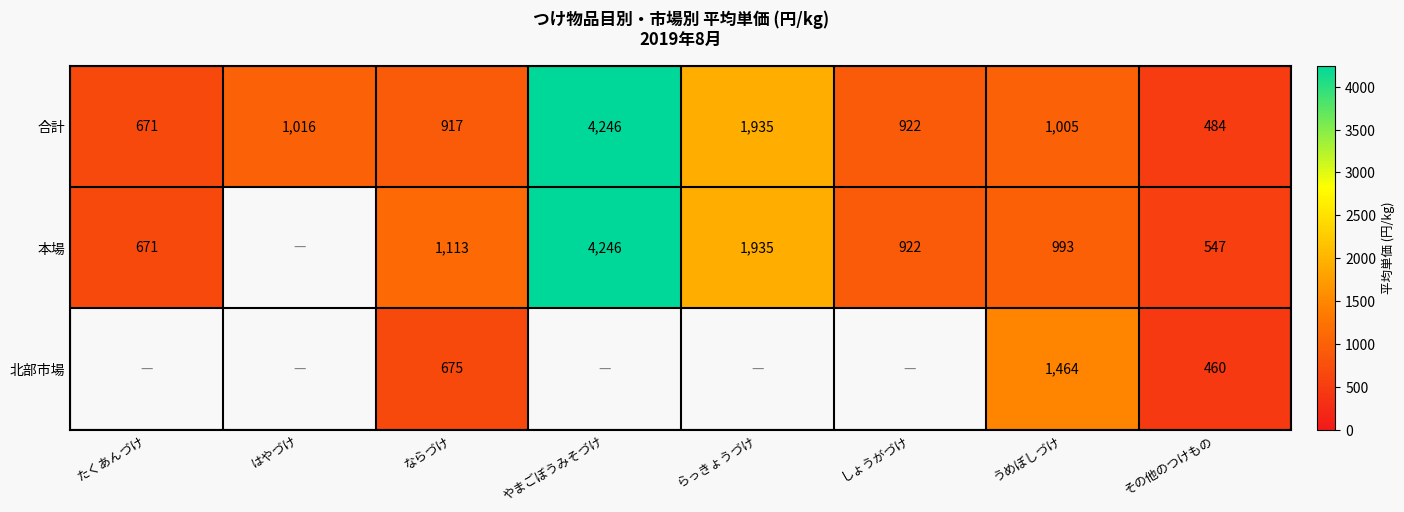

Is it true that 本場 equals 236 at その他のつけもの?

False